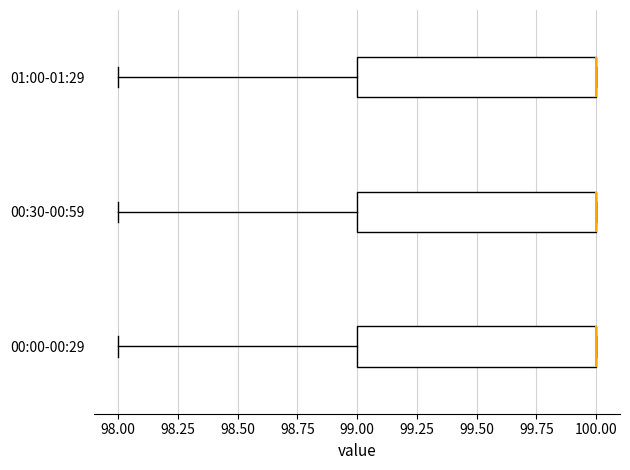

Reading bottom to top, transcribe this box plot: for each box, give where its median line is, the range the box spans, and where its two whiskers end, as read against the x-axis. The values are not printed on the chart, so give them approximately, as read against the axis.

00:00-00:29: median 100 (drawn on the box's right edge), box 99 to 100, whiskers 98 to 100
00:30-00:59: median 100 (drawn on the box's right edge), box 99 to 100, whiskers 98 to 100
01:00-01:29: median 100 (drawn on the box's right edge), box 99 to 100, whiskers 98 to 100